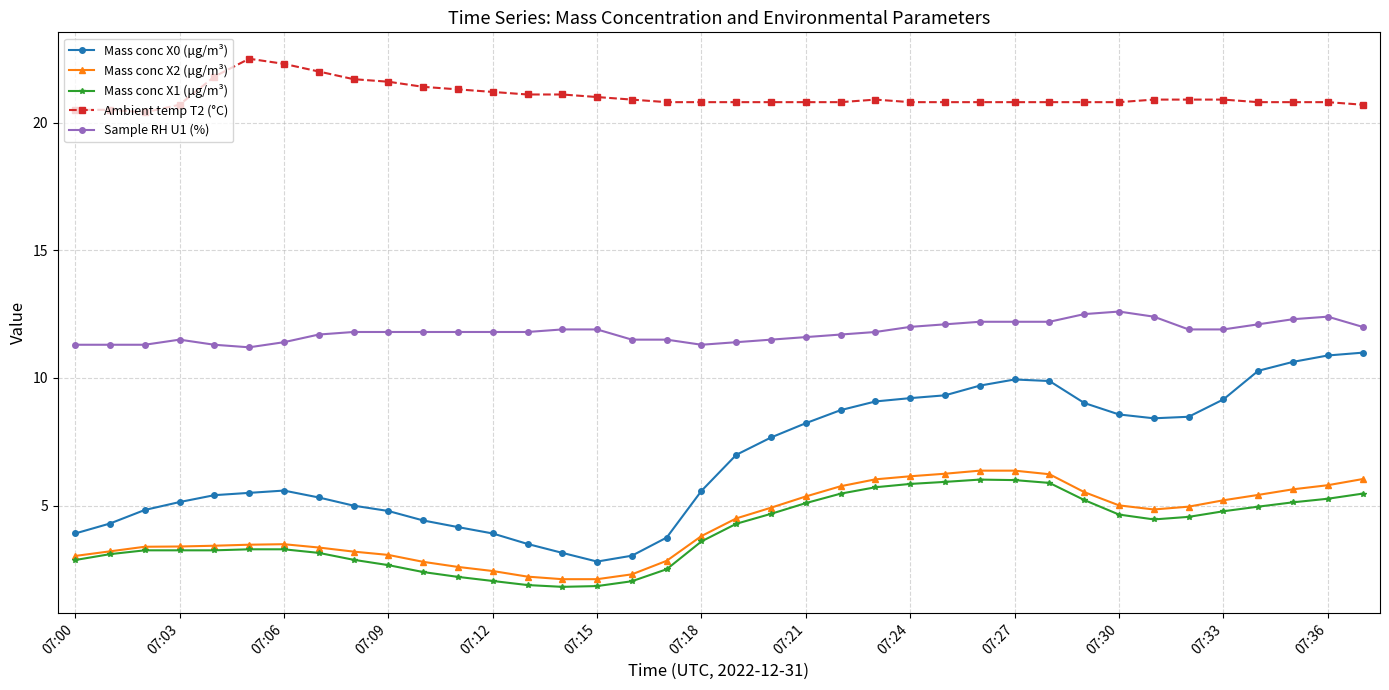

Which series has the largest range (max minus min)?

Mass conc X0 (μg/m³)